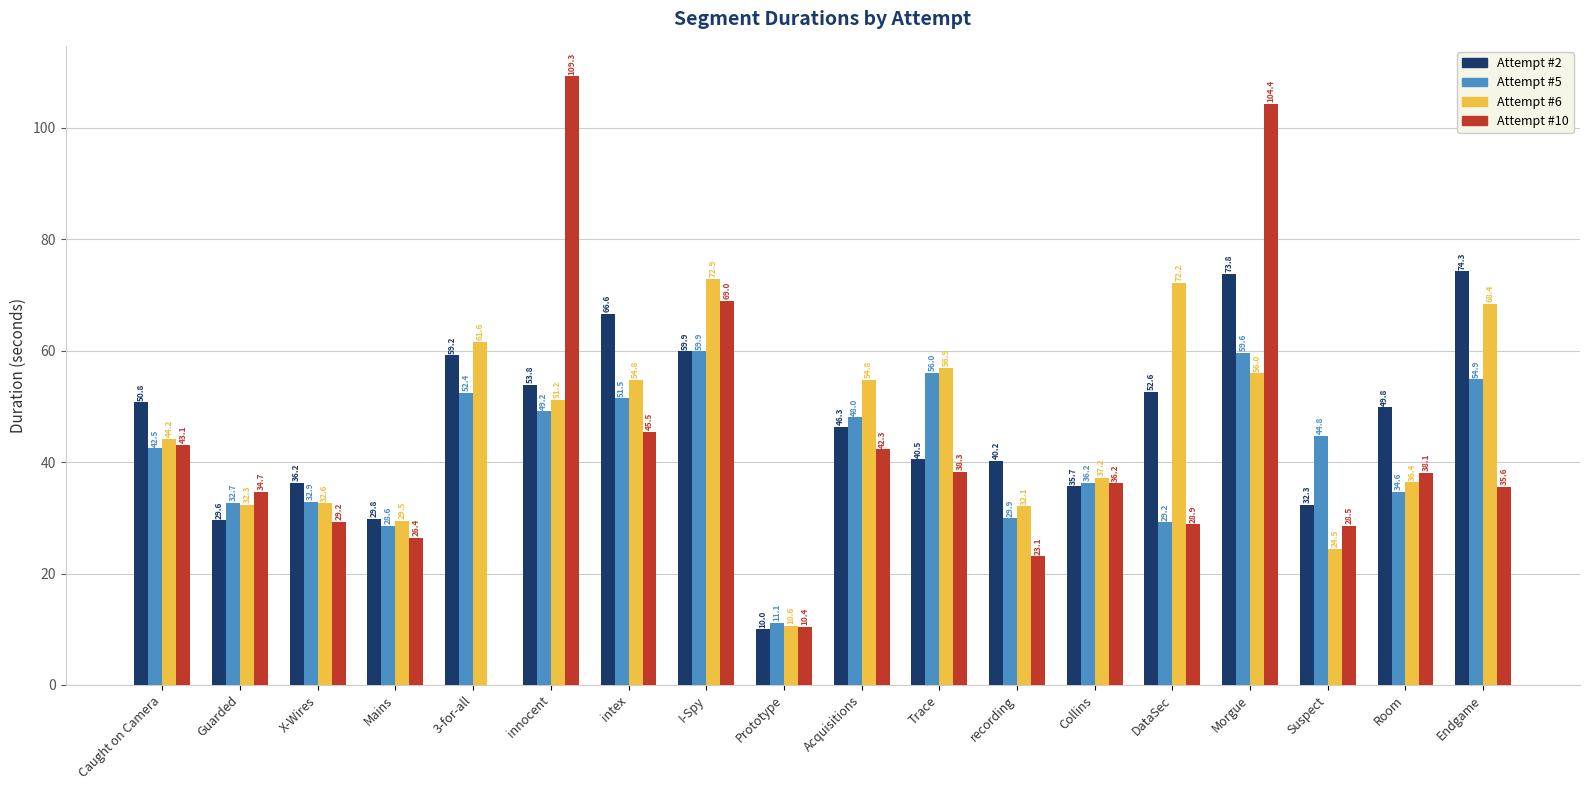

What is the maximum value shown in the chart?

109.3